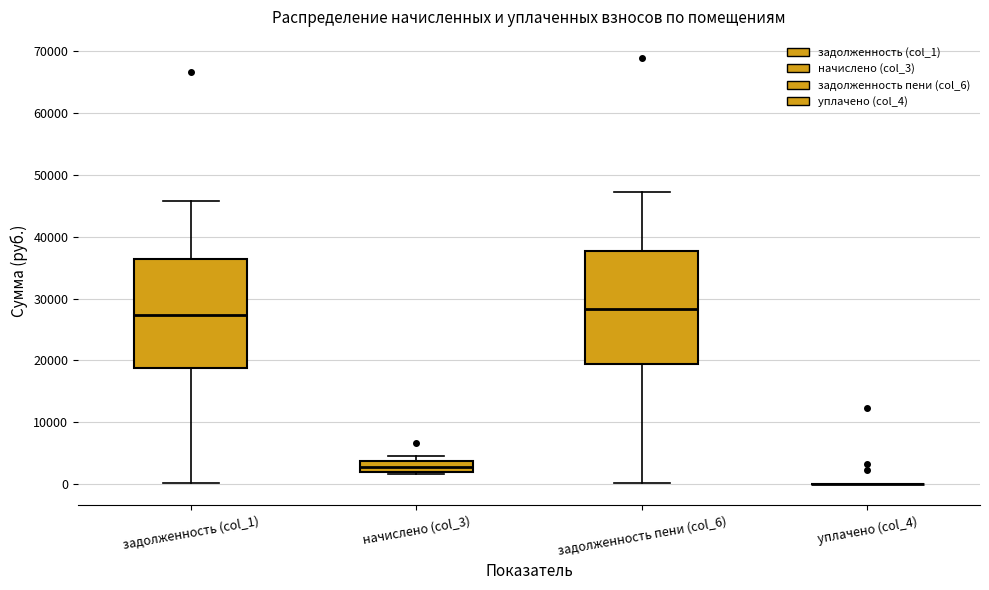

Where is the lower edge of the box for начислено (col_3) on the y-axis? The values are not printed on the chart, so give them approximately, as read against the axis.

2000